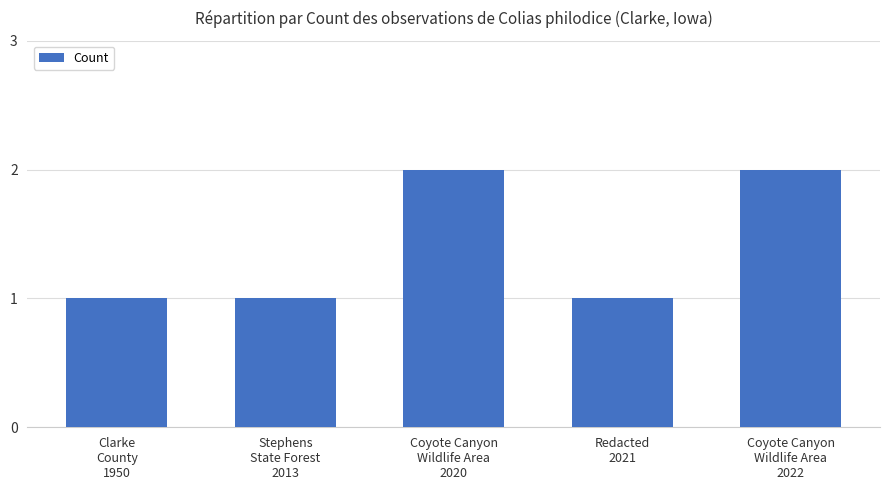

What is the sum of all values?

7